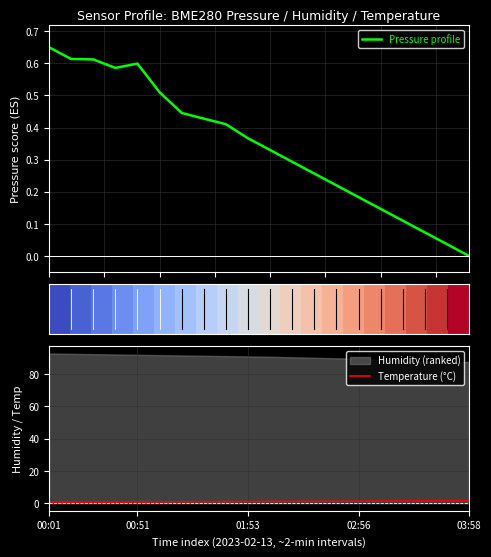

True or false: Temperature (°C) has a value of 1.4 at 02:56.

True